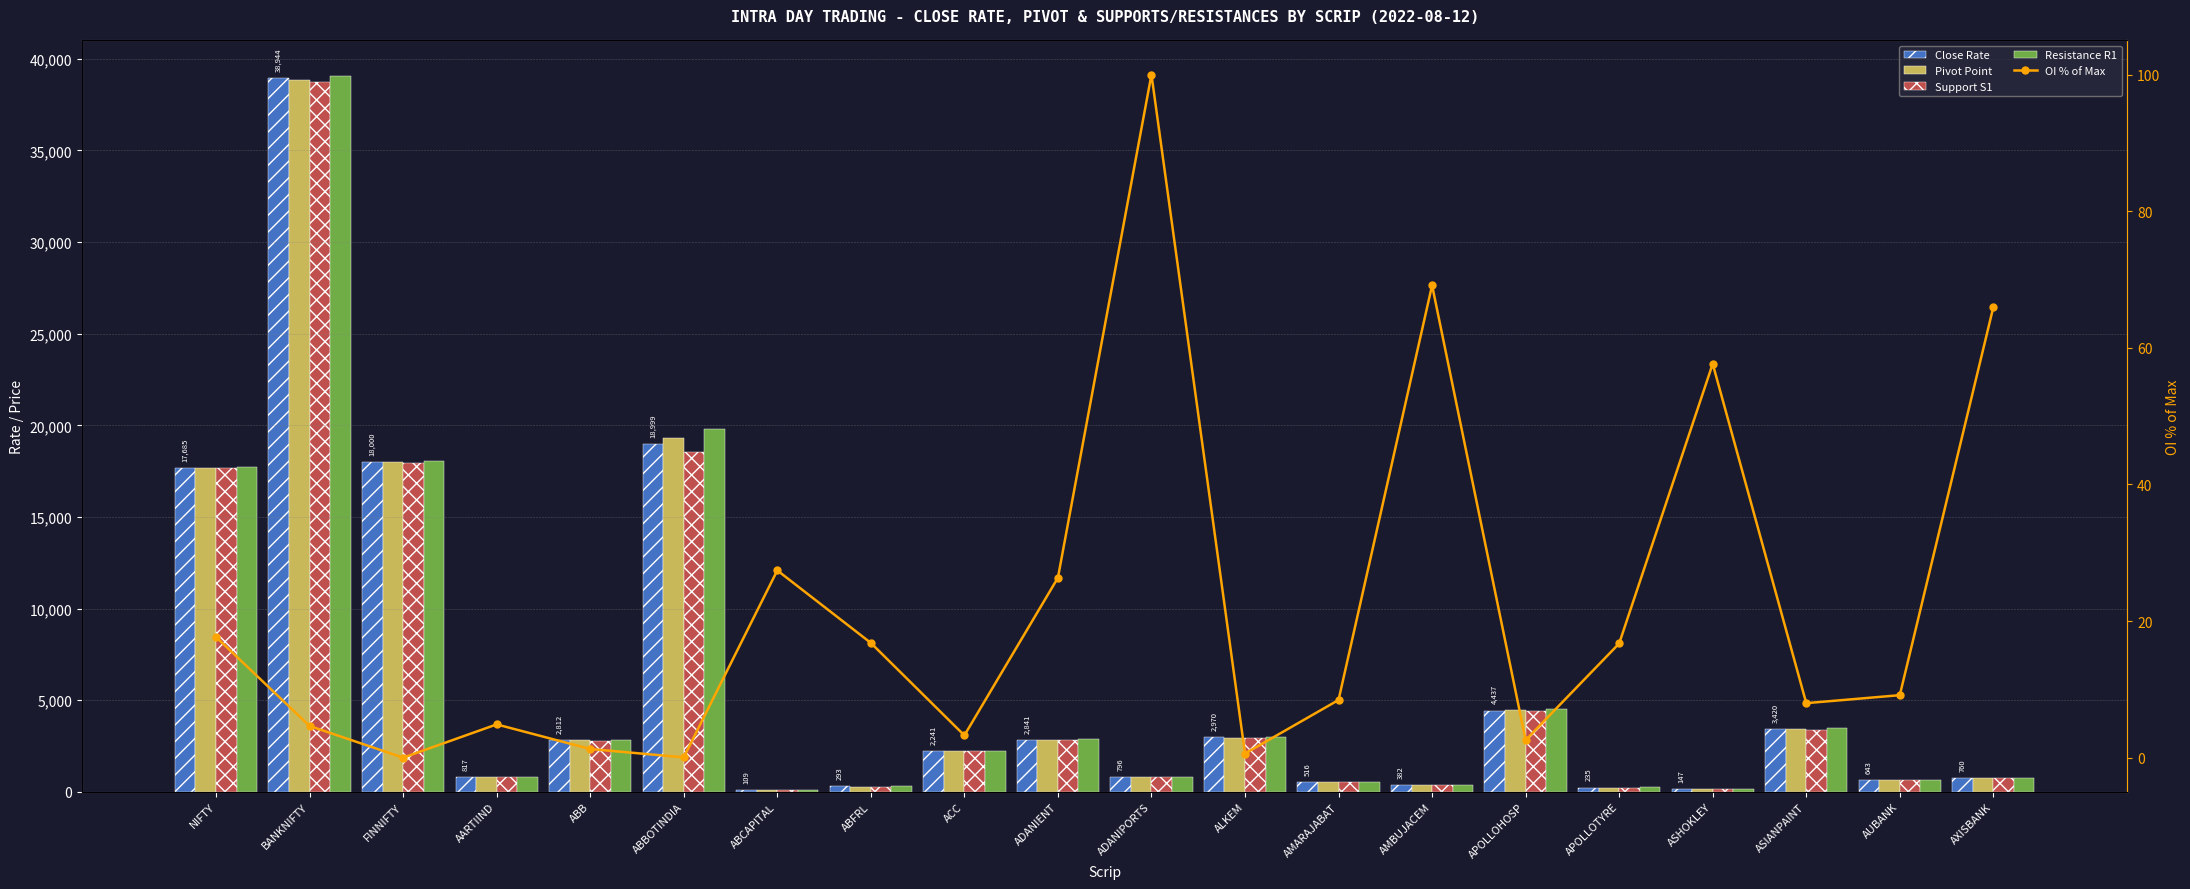

What is the difference between the maximum and minimum values in the OI % of Max series?

100.0